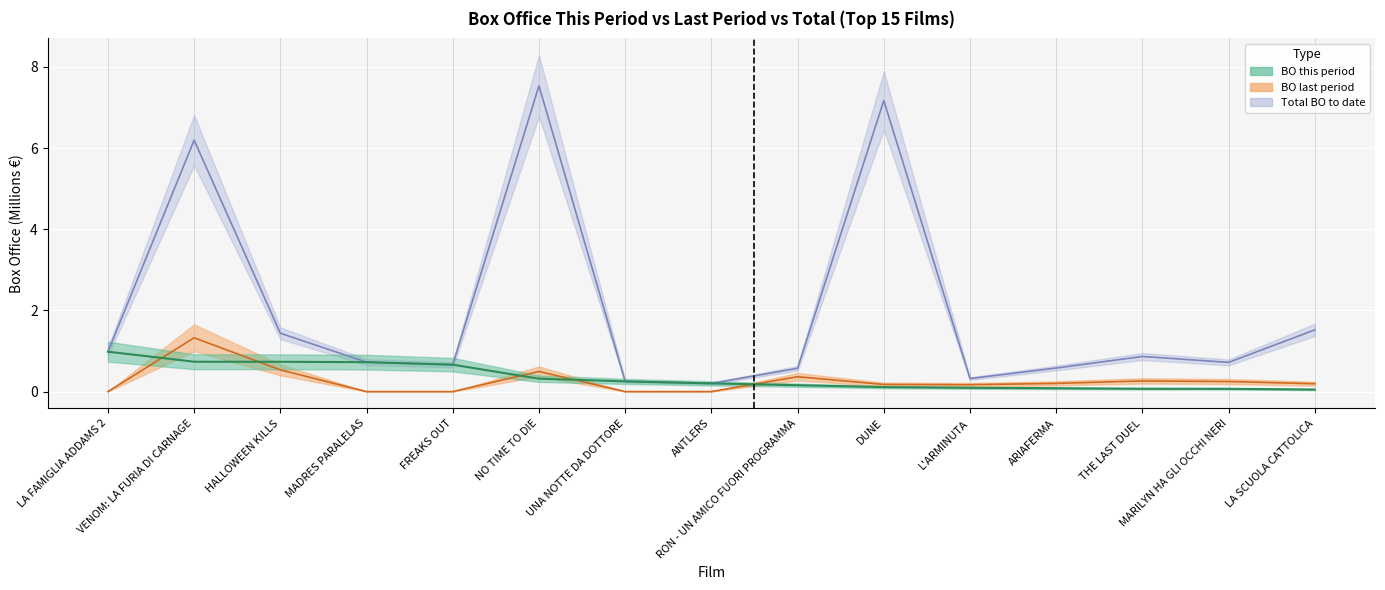

True or false: BO_last_period has more than 0 interior local peaks.

True